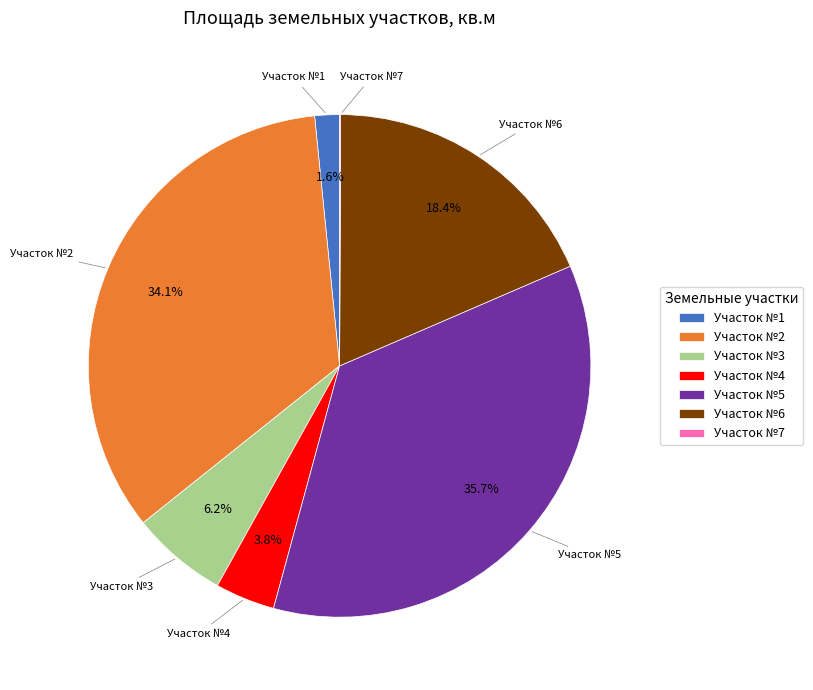

Does any single category account for the majority?

No